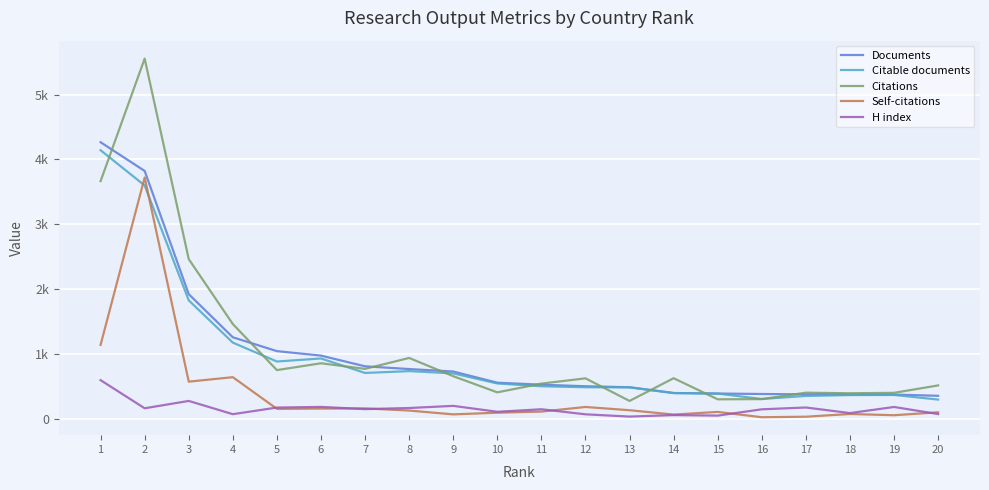

The Self-citations series shows 46 at 6. True or false?

False